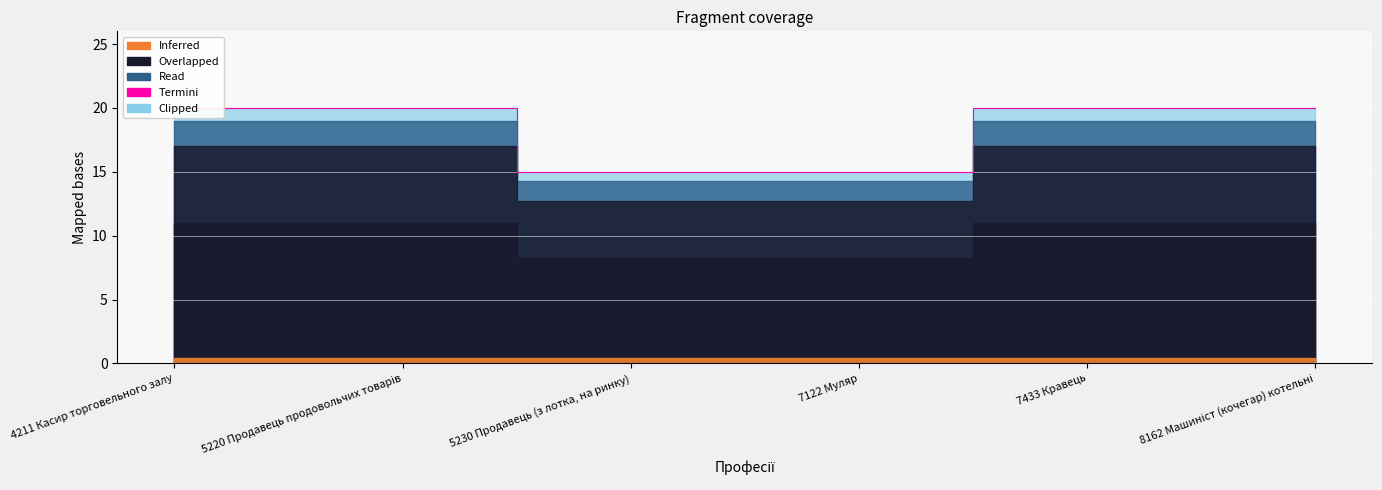

Reading right to left, list all the values displayed in this chart.

20	20	15	15	20	20